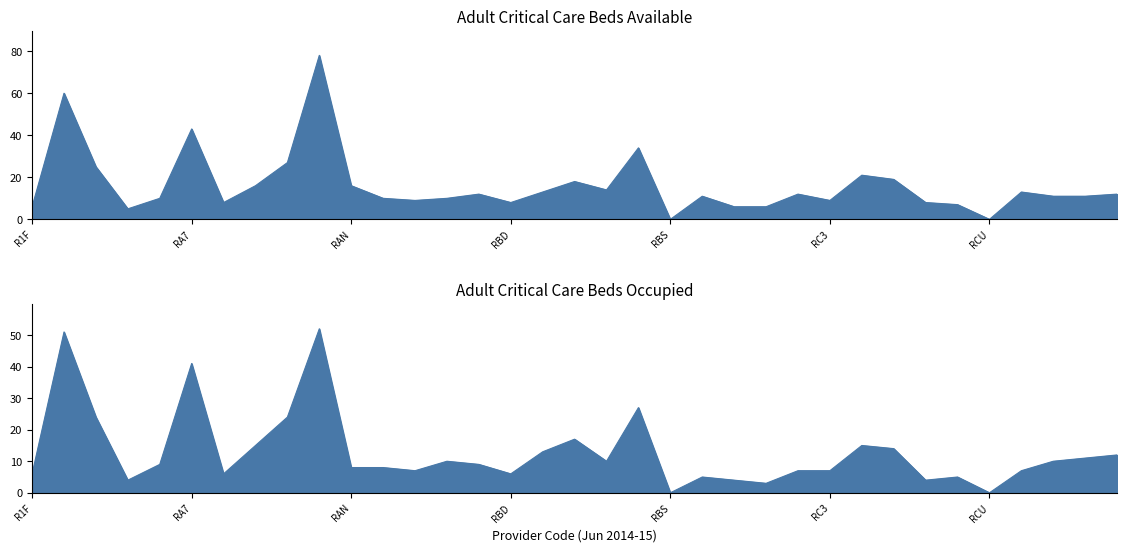

What is the label of the 6th point from the right?

RCF